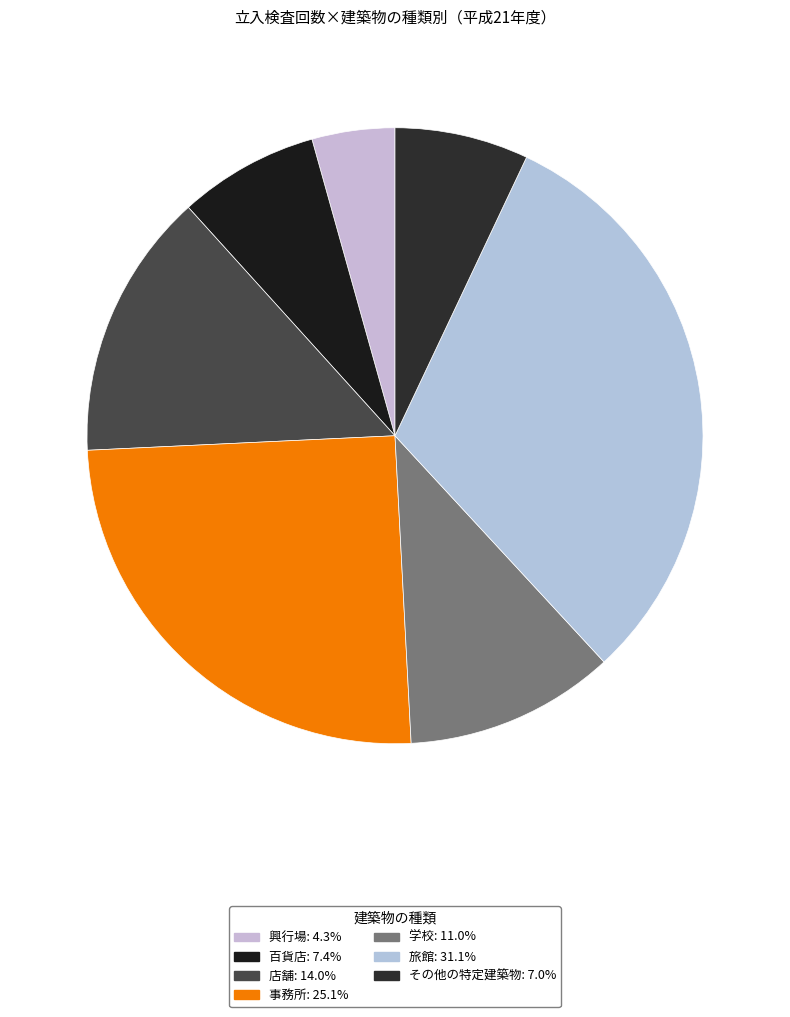

The その他の特定建築物 slice represents 7% of the pie. True or false?

True